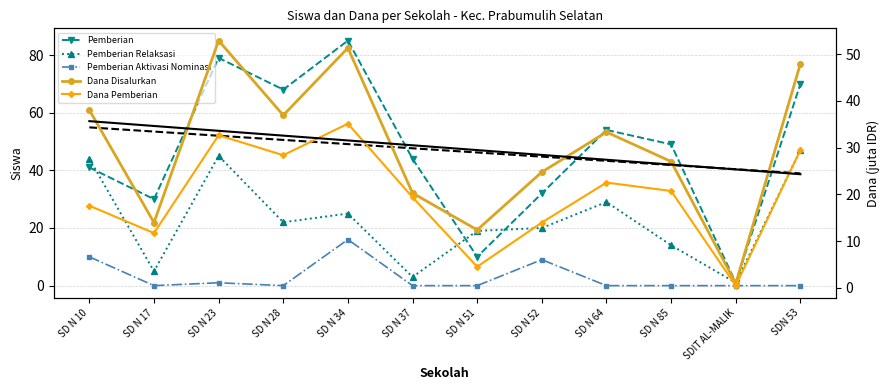

At which label does Pemberian Relaksasi first exceed 22?

SD N 10